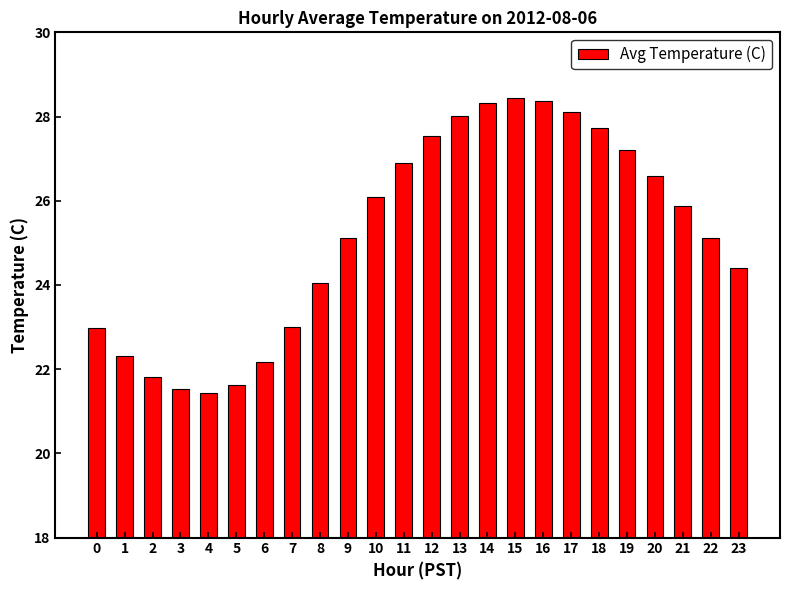

What is the value of the 14th bar from the left?

28.0